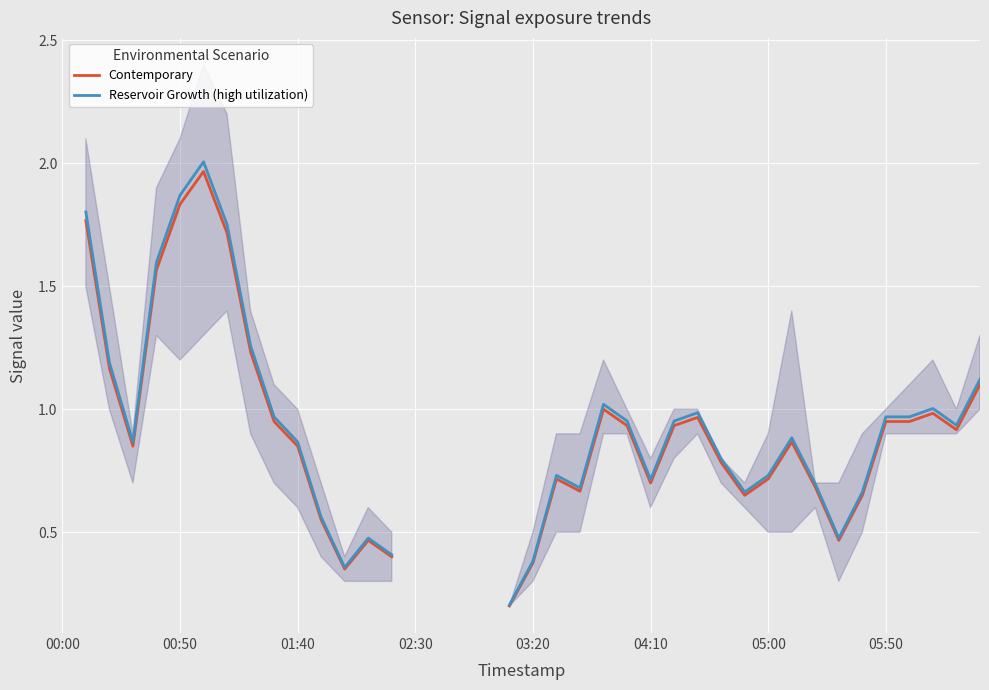

What position from the right is 24?

16